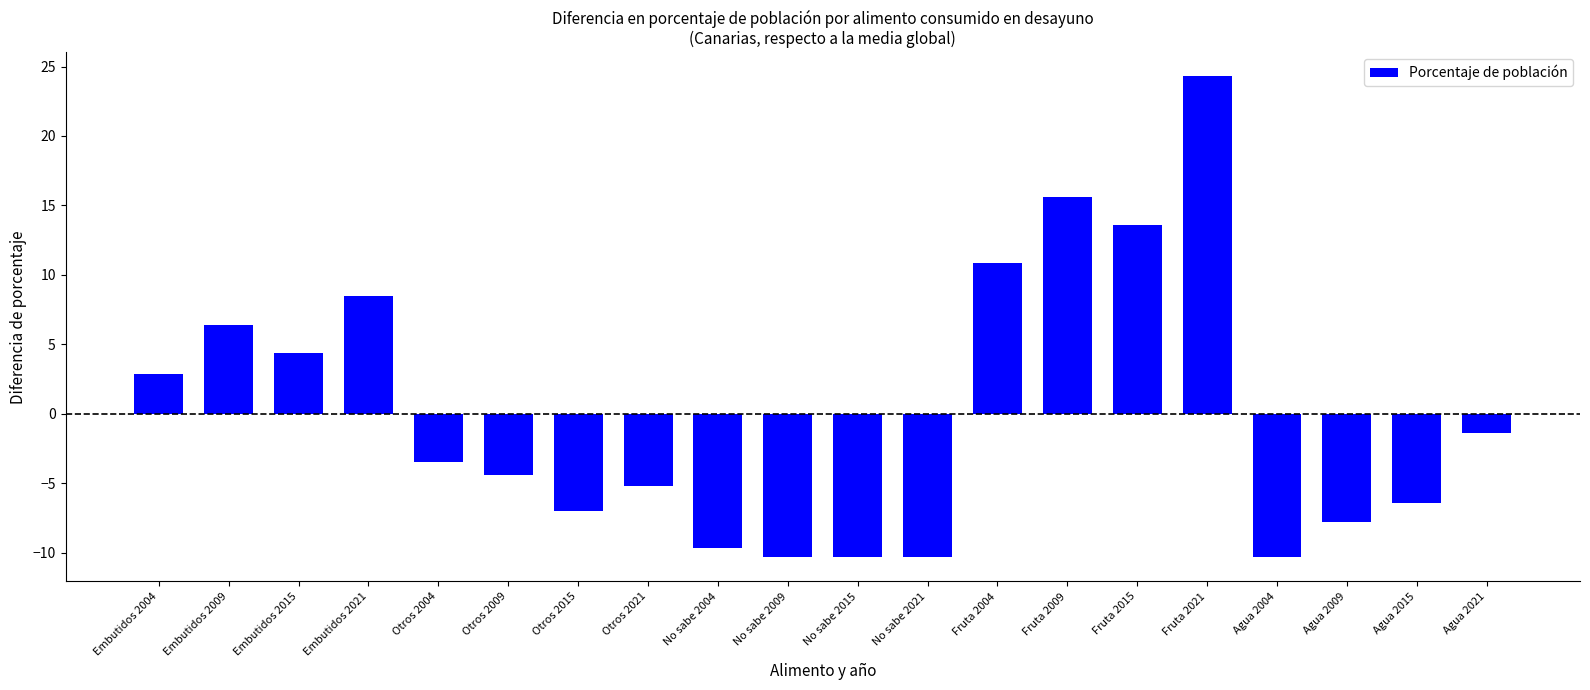

What is the maximum value shown in the chart?

24.3